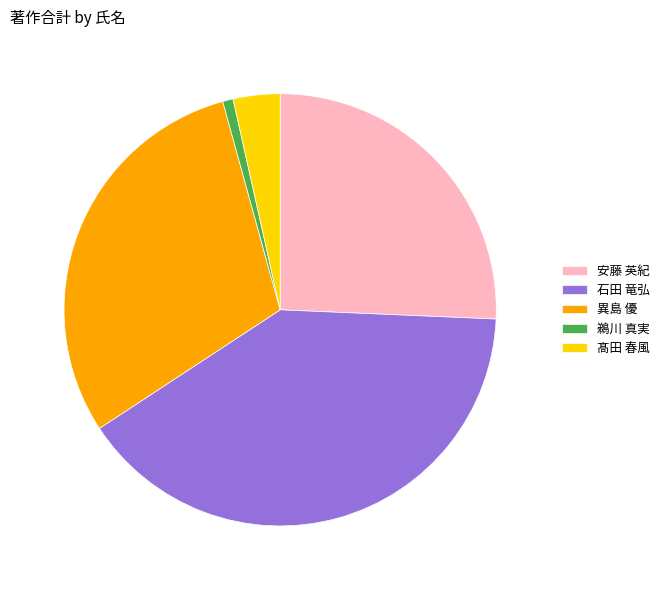

Count the number of slices in the pie.

5